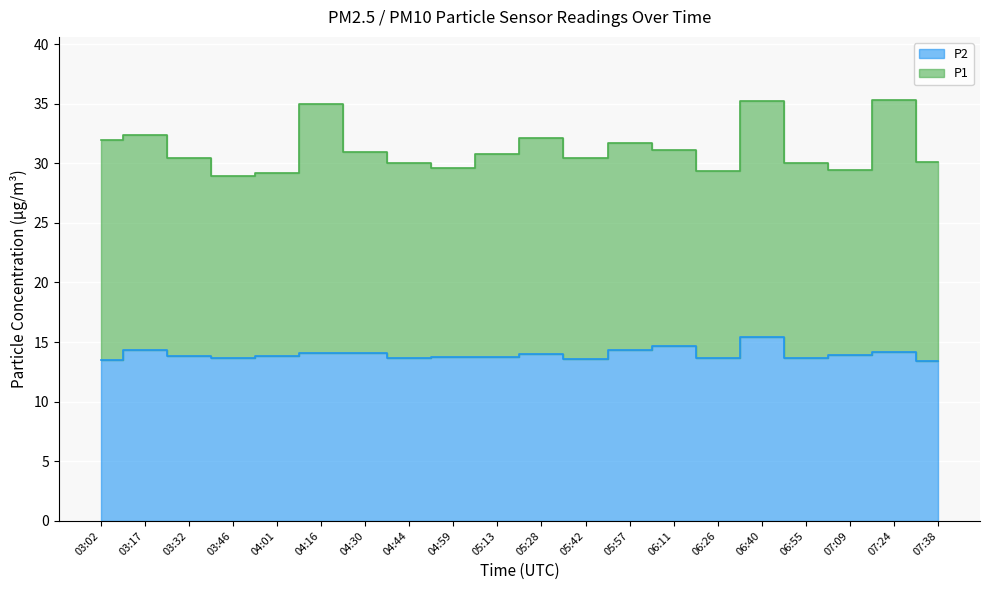

Is it true that the value at 05:28 is 6.9?

False